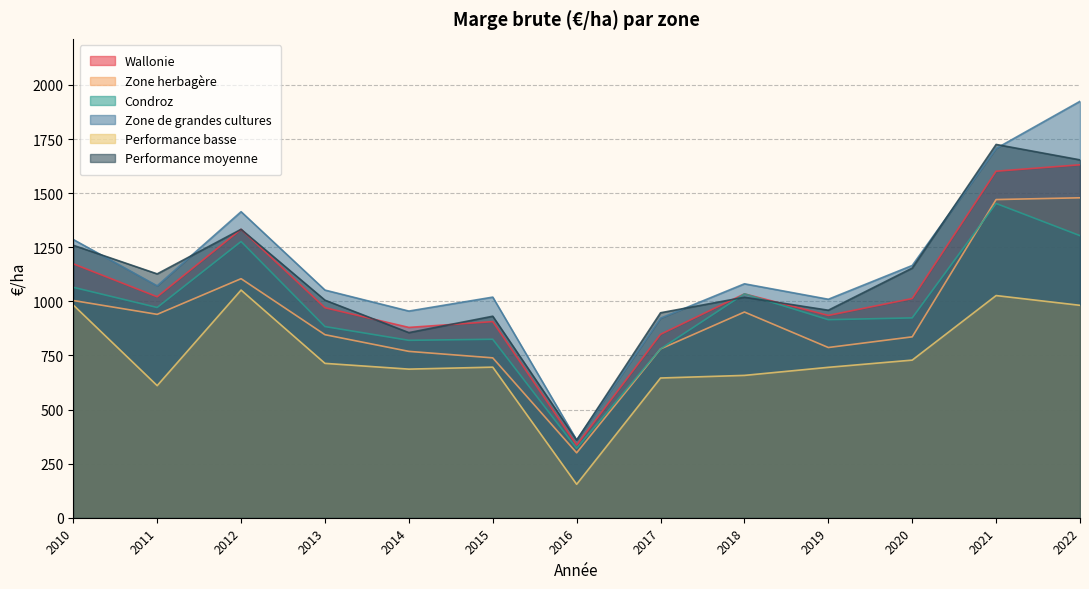

At how many categories does at least one series exceed 433?

12